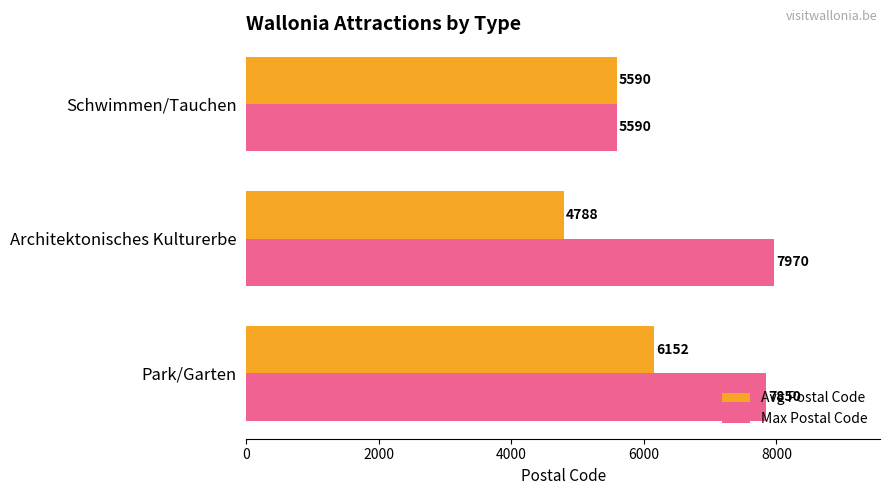

List the series in order of their overall mean, highest first.

Max Postal Code, Avg Postal Code